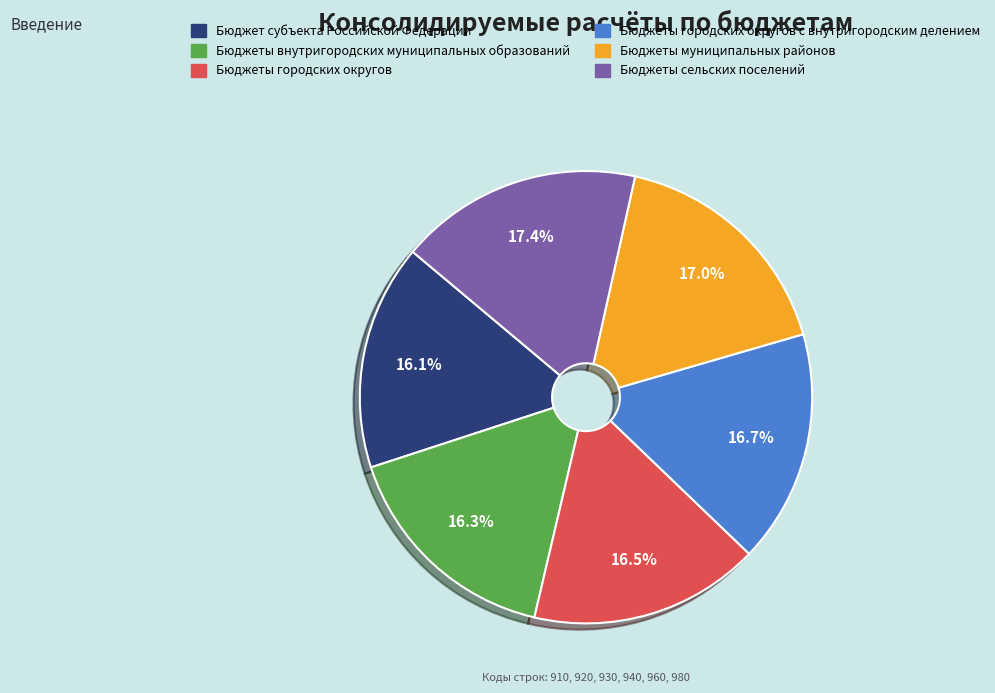

Is there a majority slice in this chart?

No